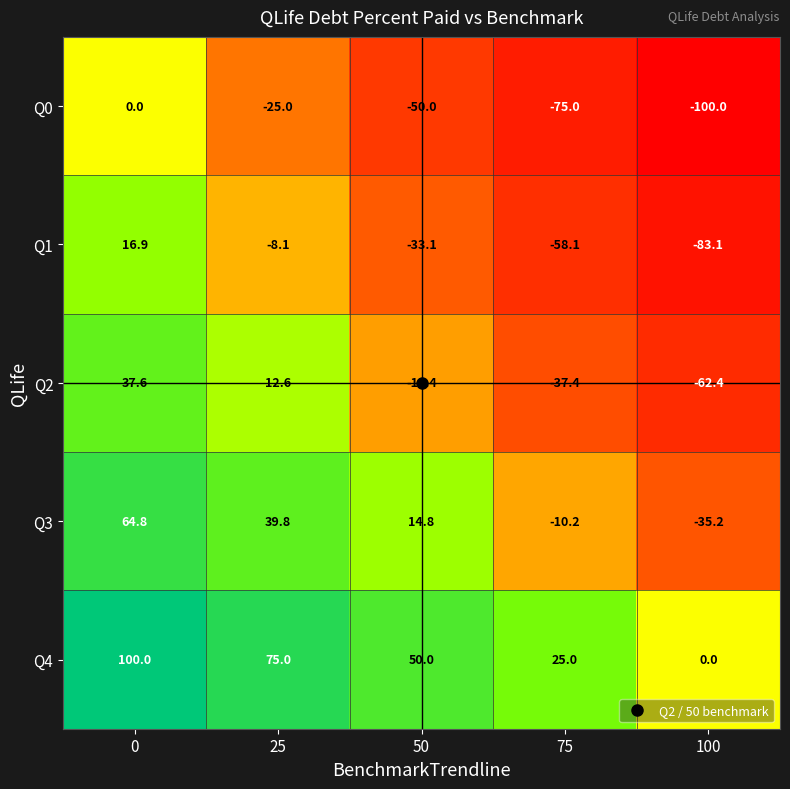

Which series has the largest total across all categories?

Q4